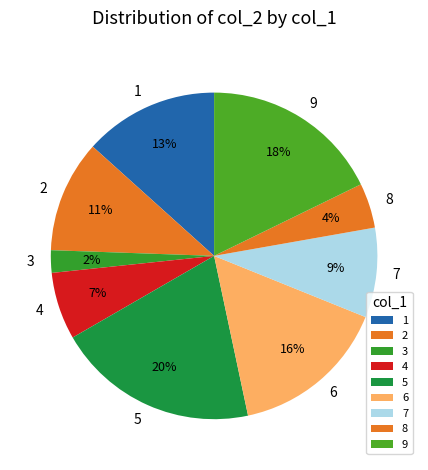

Is the sum of 9 and 7 greater than half?

No